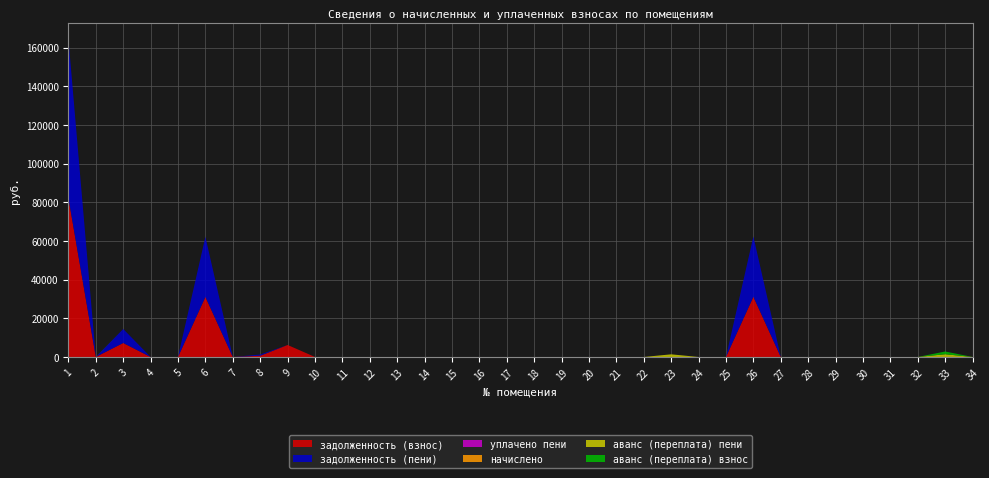

Reading left to right, extract all data points from this chart.

задолженность (взнос): 1=82308.8	2=0.0	3=7230.5	4=0.0	5=0.0	6=31059.8	7=0.0	8=629.3	9=6195.1	10=0.0	11=0.0	12=0.0	13=0.0	14=0.0	15=0.0	16=0.0	17=0.0	18=0.0	19=0.0	20=0.0	21=0.0	22=0.0	23=0.0	24=0.0	25=0.0	26=31145.9	27=0.0	28=0.0	29=0.0	30=0.0	31=0.0	32=0.0	33=0.0	34=0.0
задолженность (пени): 1=82308.8	2=0.0	3=7230.5	4=0.0	5=0.0	6=31059.8	7=0.0	8=629.3	9=0.0	10=0.0	11=0.0	12=0.0	13=0.0	14=0.0	15=0.0	16=0.0	17=0.0	18=0.0	19=0.0	20=0.0	21=0.0	22=0.0	23=0.0	24=0.0	25=0.0	26=31145.9	27=0.0	28=0.0	29=0.0	30=0.0	31=0.0	32=0.0	33=0.0	34=0.0
уплачено пени: 1=0.0	2=0.0	3=0.0	4=0.0	5=0.0	6=0.0	7=0.0	8=0.0	9=0.0	10=0.0	11=0.0	12=0.0	13=0.0	14=0.0	15=0.0	16=0.0	17=0.0	18=0.0	19=0.0	20=0.0	21=0.0	22=0.0	23=0.0	24=0.0	25=0.0	26=0.0	27=0.0	28=0.0	29=0.0	30=0.0	31=0.0	32=0.0	33=0.0	34=0.0
начислено: 1=0.0	2=0.0	3=0.0	4=0.0	5=0.0	6=0.0	7=0.0	8=0.0	9=0.0	10=0.0	11=0.0	12=0.0	13=0.0	14=0.0	15=0.0	16=0.0	17=0.0	18=0.0	19=0.0	20=0.0	21=0.0	22=0.0	23=0.0	24=0.0	25=0.0	26=0.0	27=0.0	28=0.0	29=0.0	30=0.0	31=0.0	32=0.0	33=0.0	34=0.0
аванс (переплата) пени: 1=0.0	2=39.5	3=0.0	4=0.0	5=0.0	6=0.0	7=0.0	8=0.0	9=0.0	10=0.0	11=0.0	12=0.0	13=0.0	14=0.0	15=0.0	16=0.0	17=0.0	18=0.0	19=0.0	20=0.0	21=0.0	22=0.0	23=1358.4	24=0.0	25=0.0	26=0.0	27=0.0	28=0.0	29=0.0	30=0.0	31=0.0	32=0.0	33=1409.7	34=1.2
аванс (переплата) взнос: 1=0.0	2=39.5	3=0.0	4=0.0	5=0.0	6=0.0	7=0.0	8=0.0	9=0.0	10=0.0	11=0.0	12=0.0	13=0.0	14=0.0	15=0.0	16=0.0	17=0.0	18=0.0	19=0.0	20=0.0	21=0.0	22=0.0	23=0.0	24=0.0	25=0.0	26=0.0	27=0.0	28=0.0	29=0.0	30=0.0	31=0.0	32=0.0	33=1409.7	34=1.2